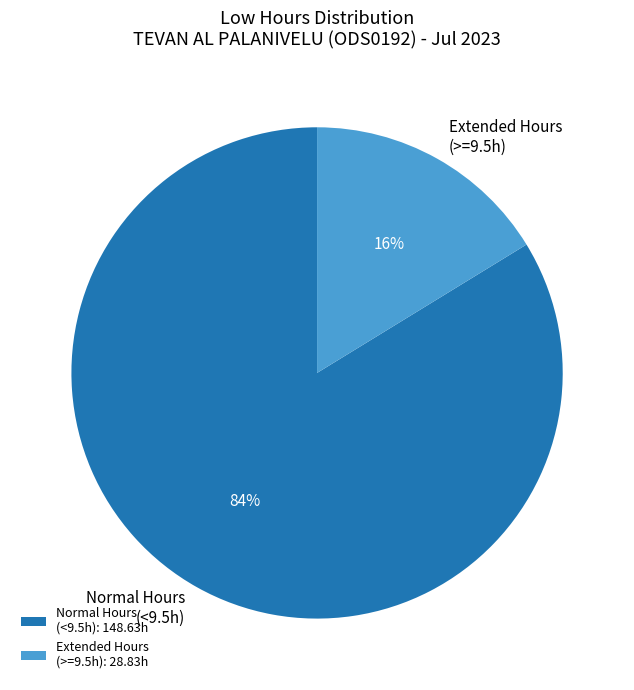

How many slices are in this pie chart?

2